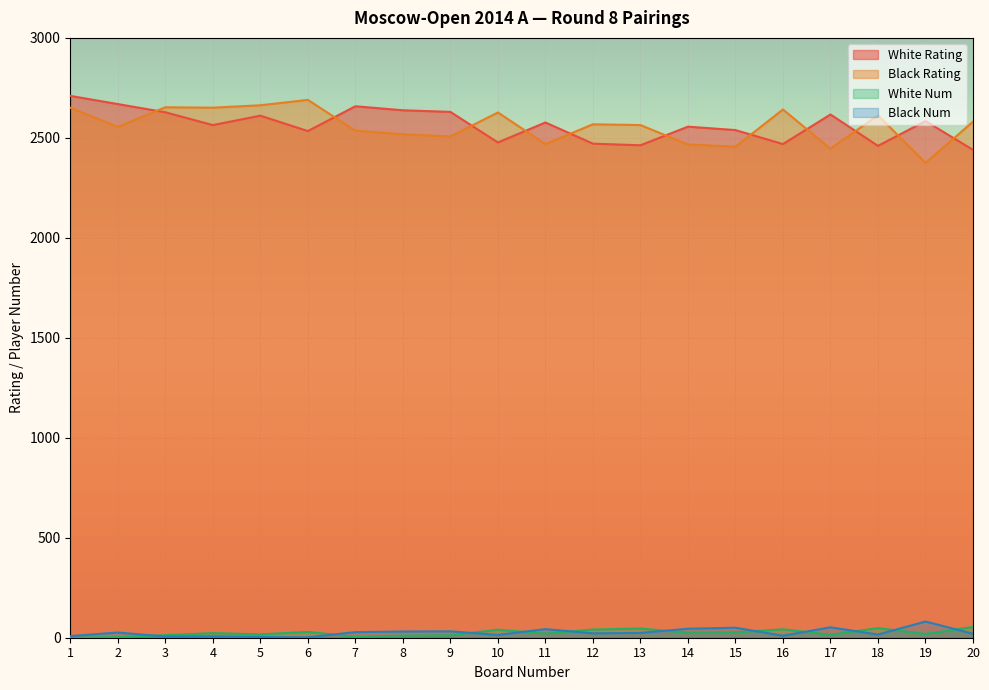

What is the value of the Black Rating point at the 1st from the left?

2651